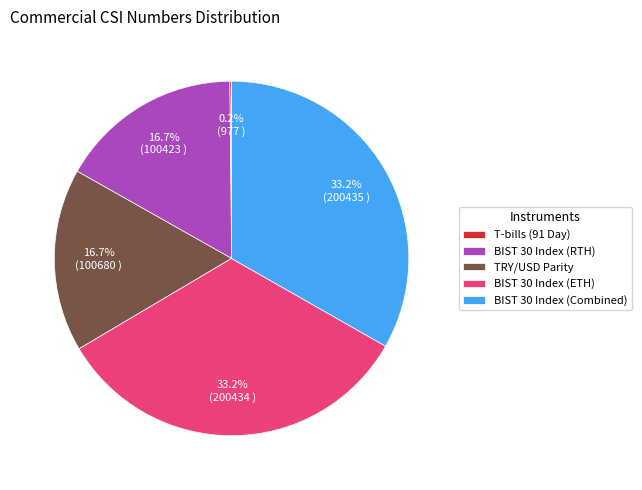

How much of the chart is everything except BIST 30 Index (ETH)?

66.8%